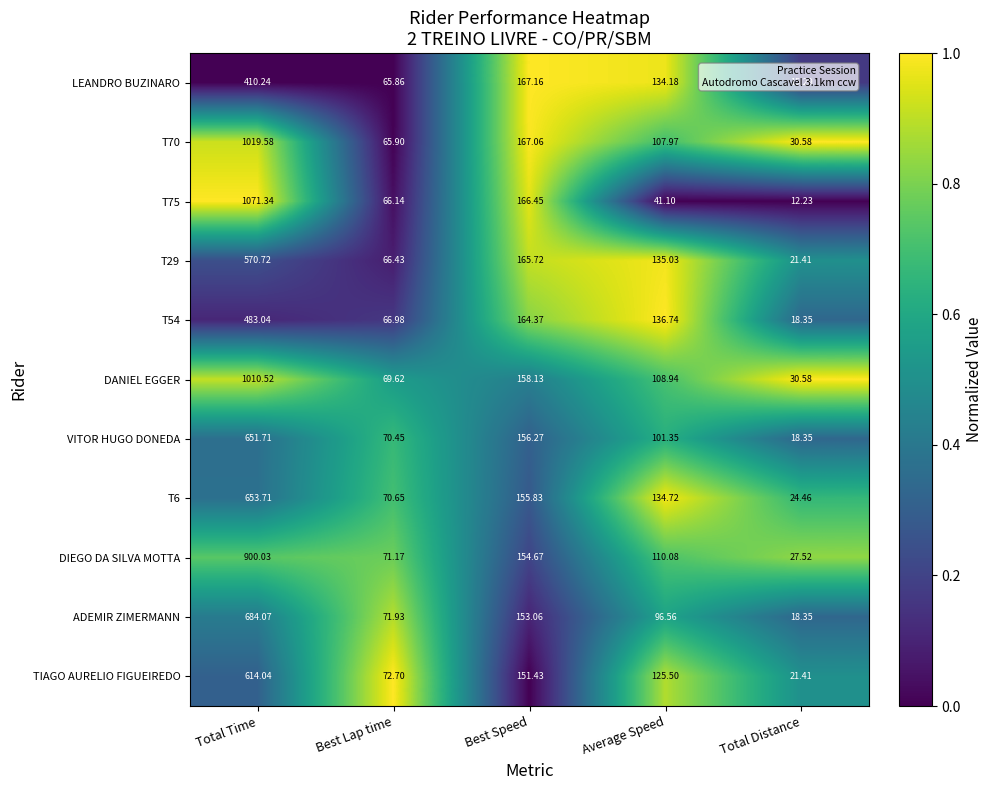

At which category is the sum across all series the highest?

Total Time